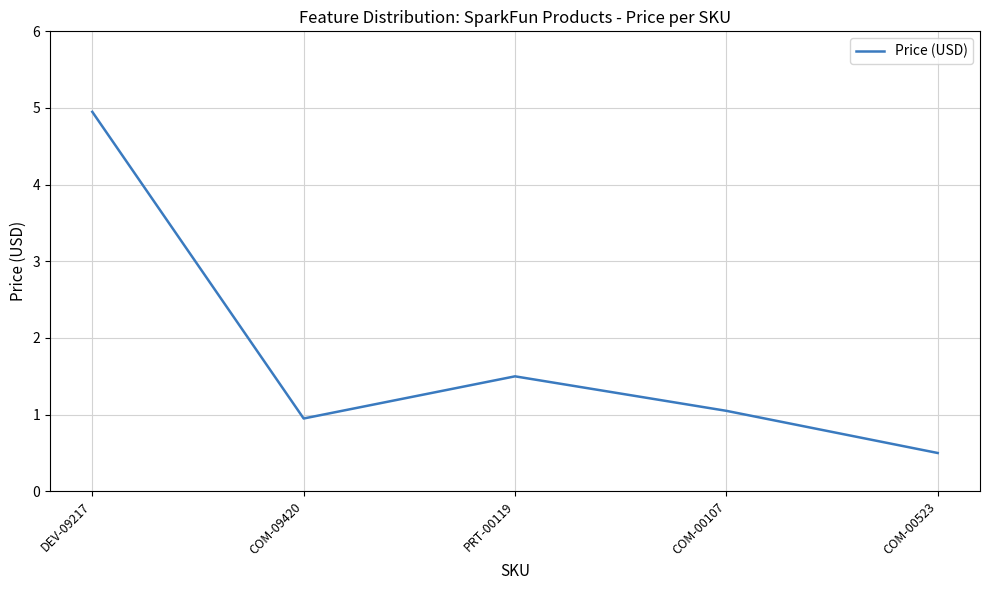

At which category does the chart reach its peak across all series?

DEV-09217